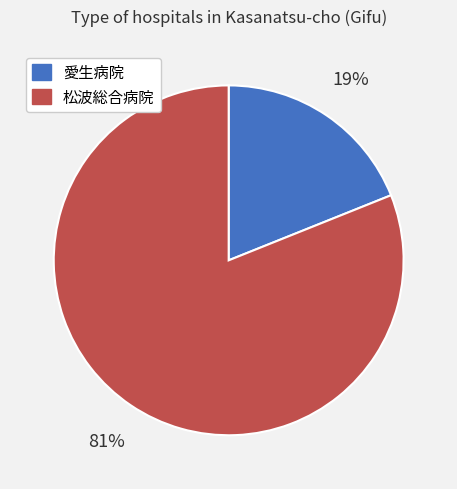

Combined, do 愛生病院 and 松波総合病院 account for over 50%?

Yes